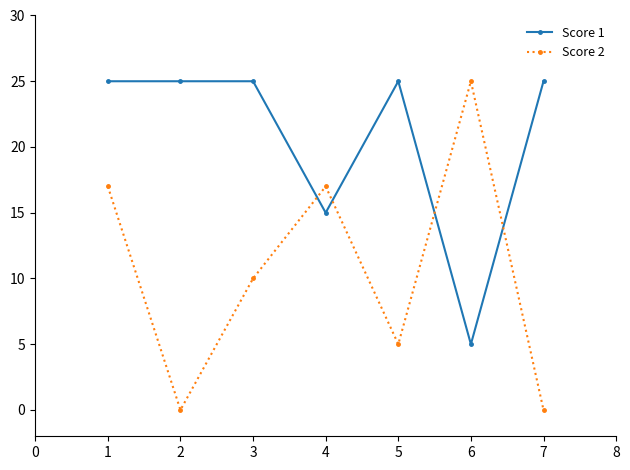

The Score 1 series shows 25 at 3. True or false?

True